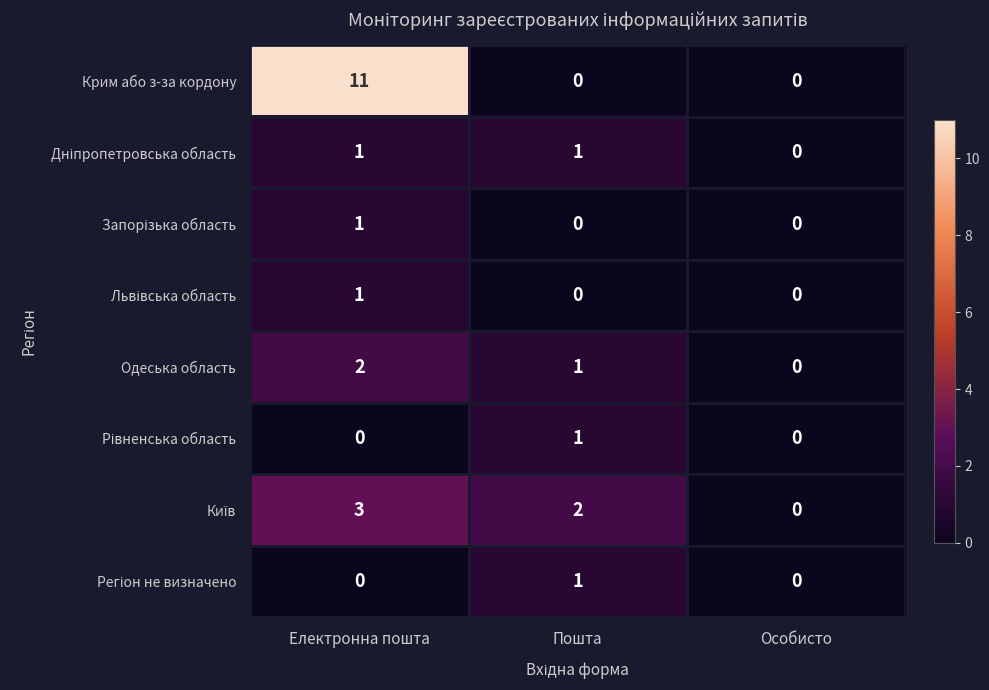

Which series has the largest total across all categories?

Крим або з-за кордону